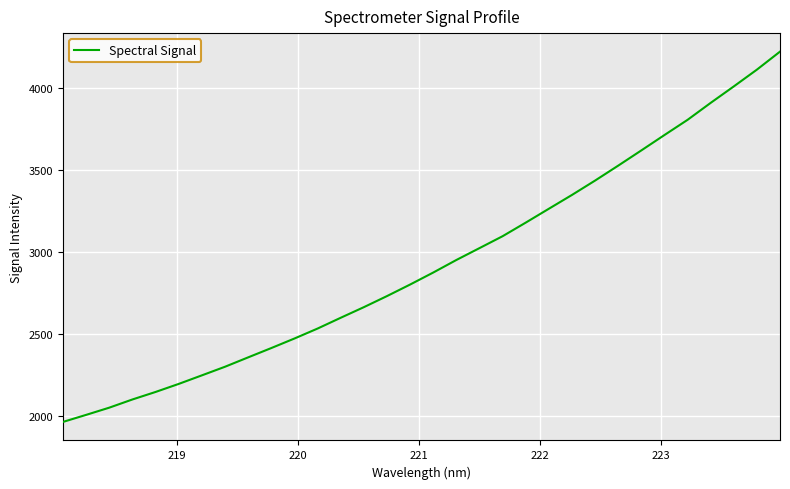

What is the smallest value displayed?

1965.2